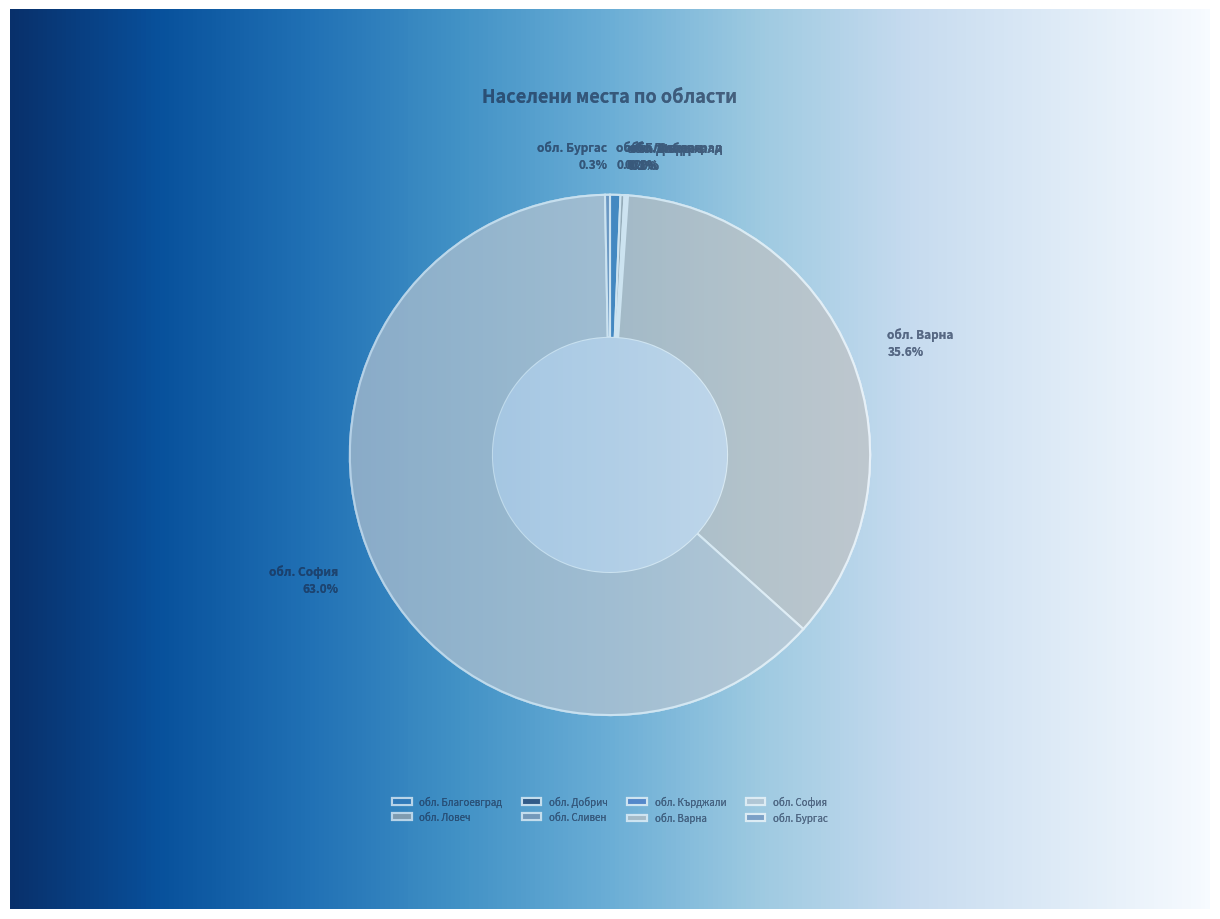

Count the number of slices in the pie.

8